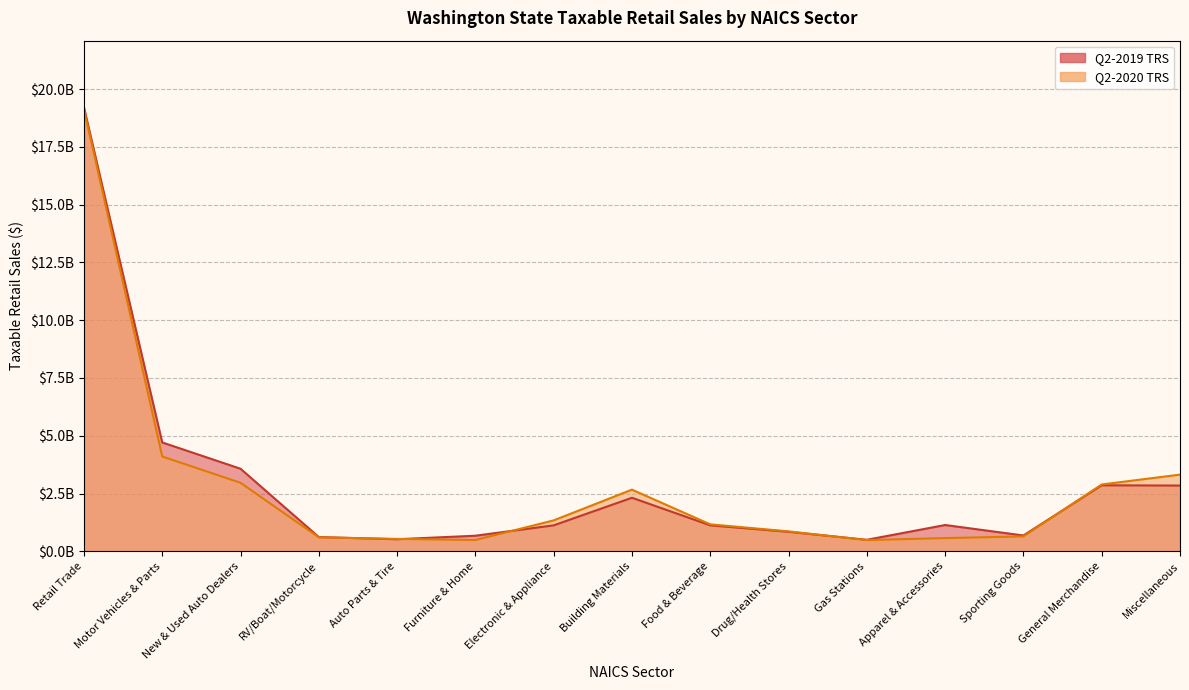

What position from the left is Drug/Health Stores?

10